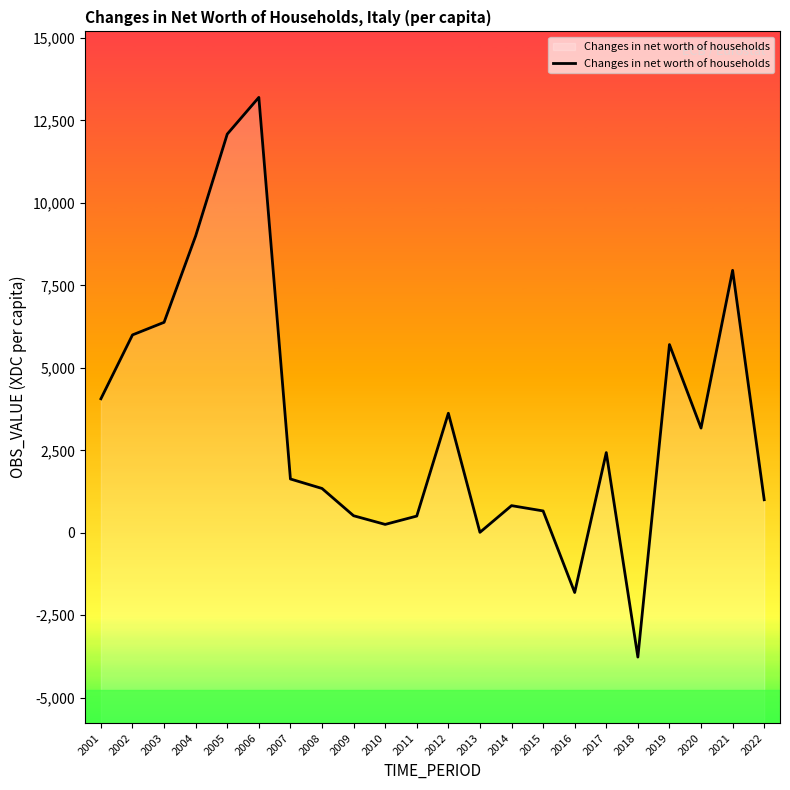

List the labels in order of value, smallest first.

2018, 2016, 2013, 2010, 2011, 2009, 2015, 2014, 2022, 2008, 2007, 2017, 2020, 2012, 2001, 2019, 2002, 2003, 2021, 2004, 2005, 2006